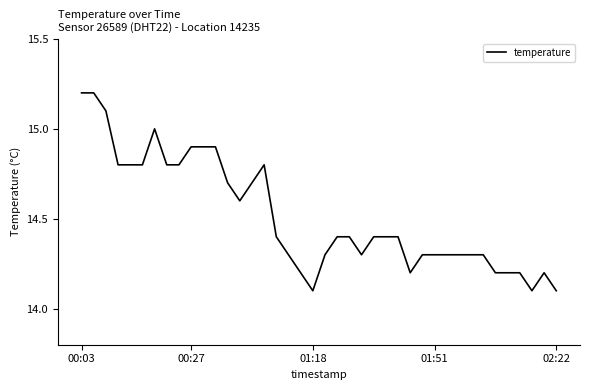

What is the greatest value displayed?

15.2